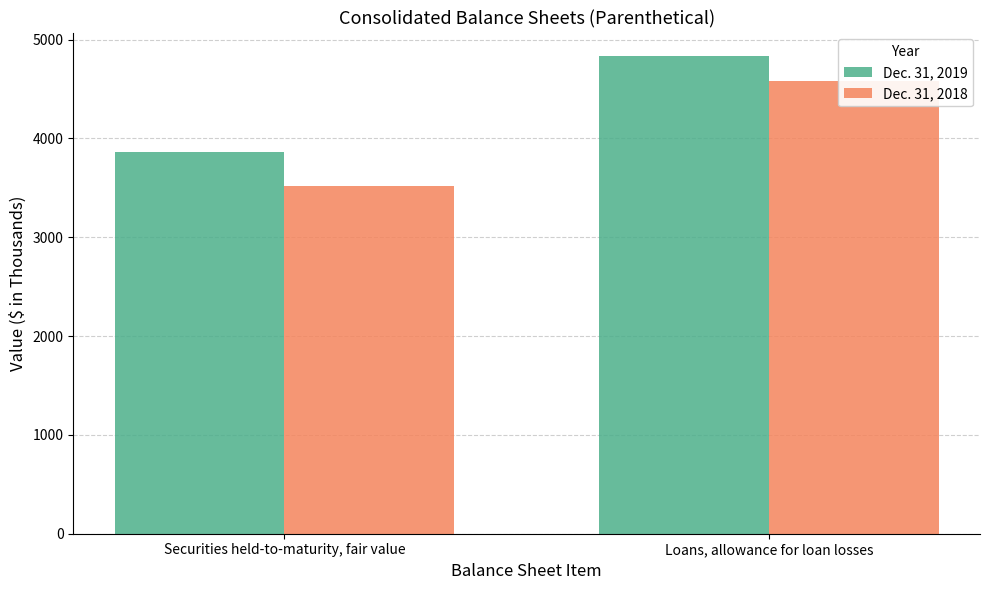

Rank the series by their average value, from lowest to highest.

Dec. 31, 2018, Dec. 31, 2019